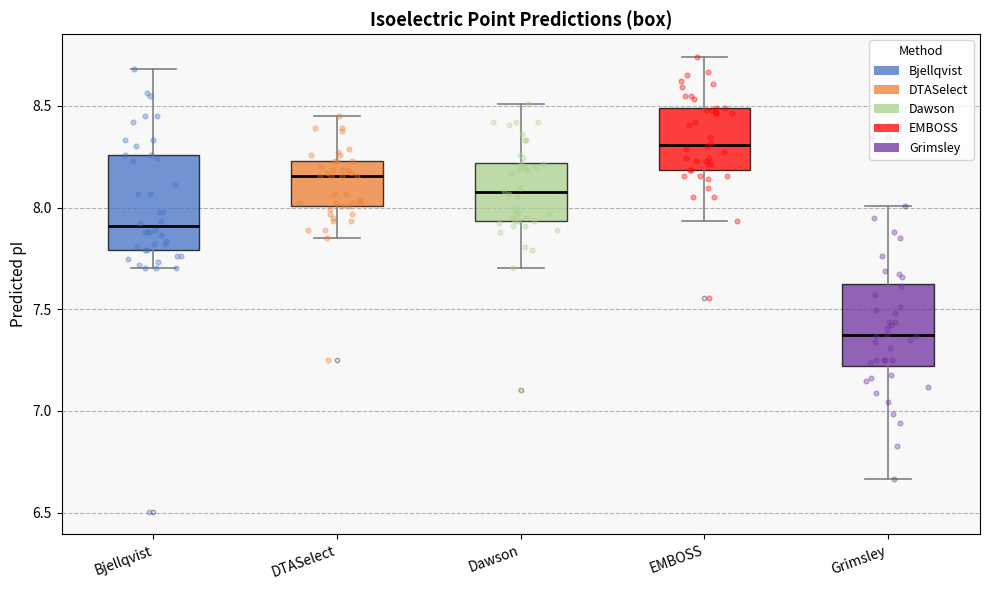

Which box's median line is the highest?

EMBOSS